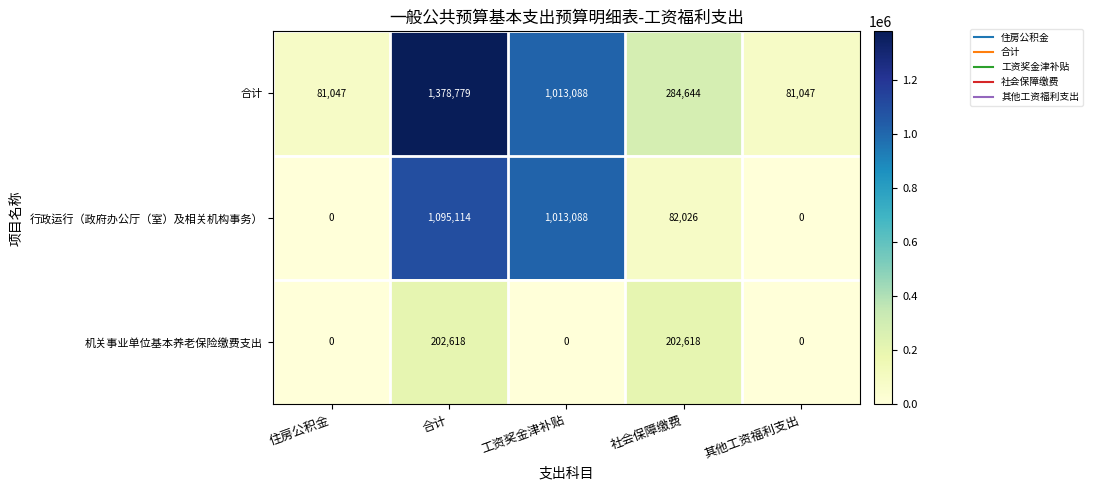

At how many categories does at least one series exceed 343585?

2